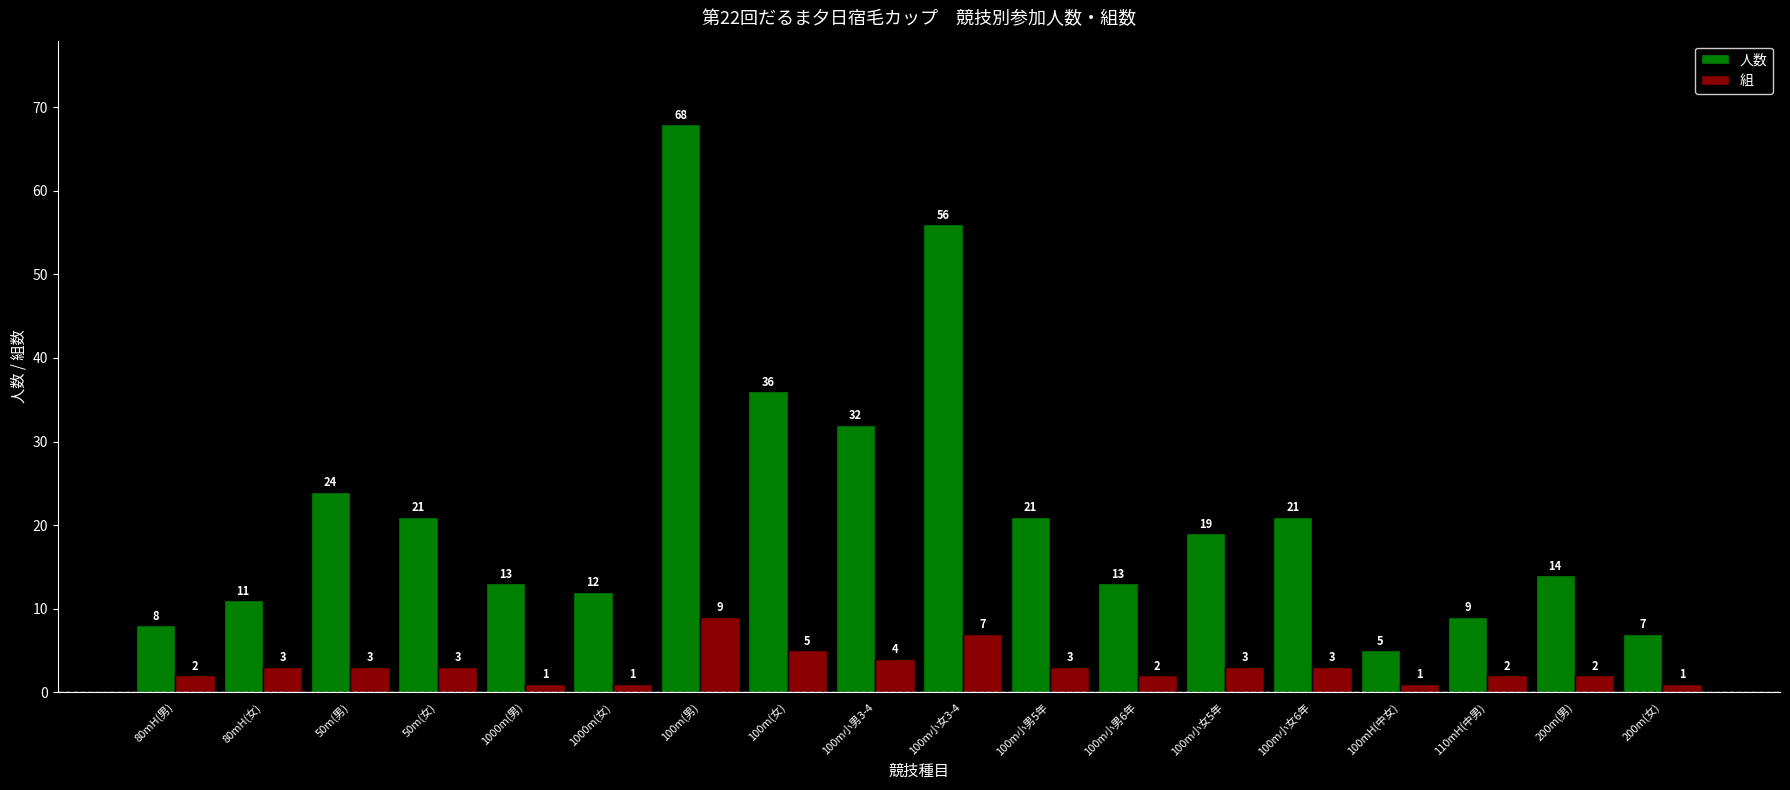

What is the label of the 6th bar from the right?

100m小女5年